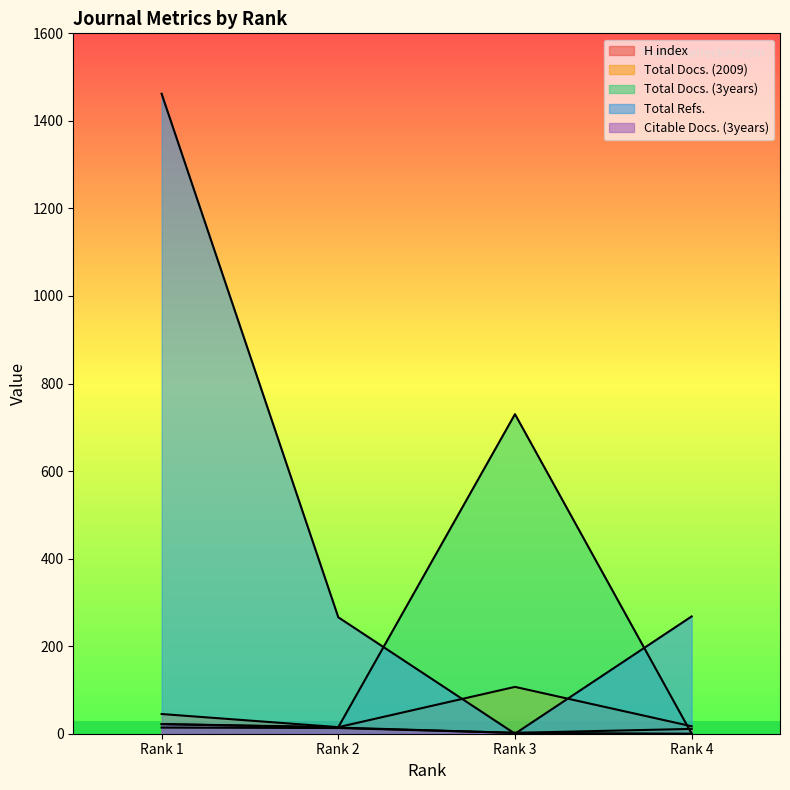

What is the difference between the Total Refs. values at Rank 3 and Rank 1?

1462